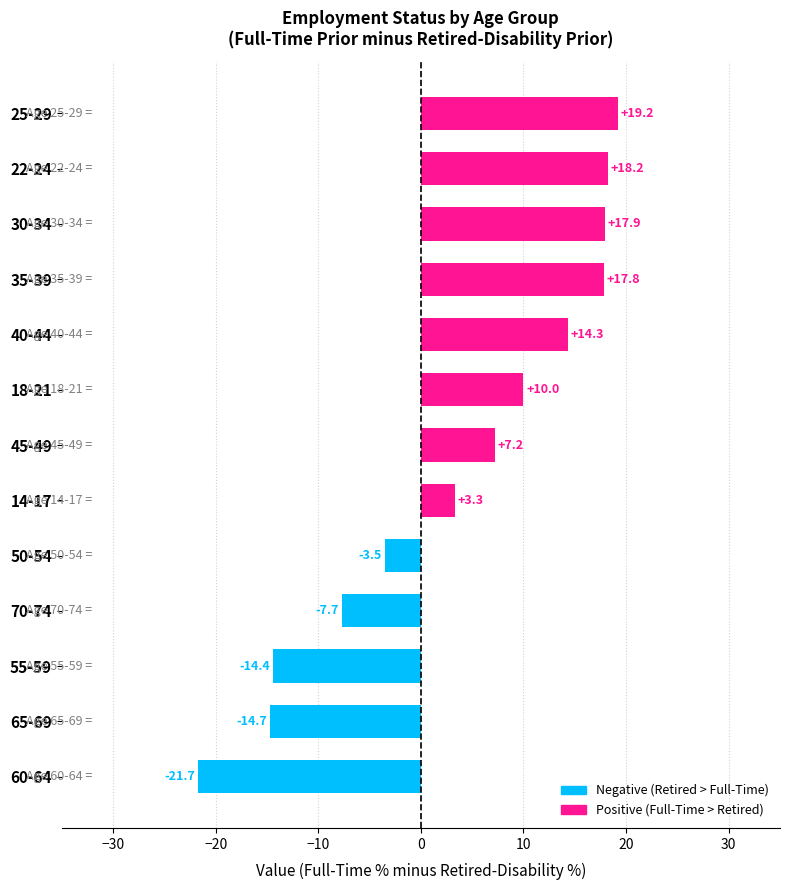

Between 70-74 and 22-24, which is larger?

22-24